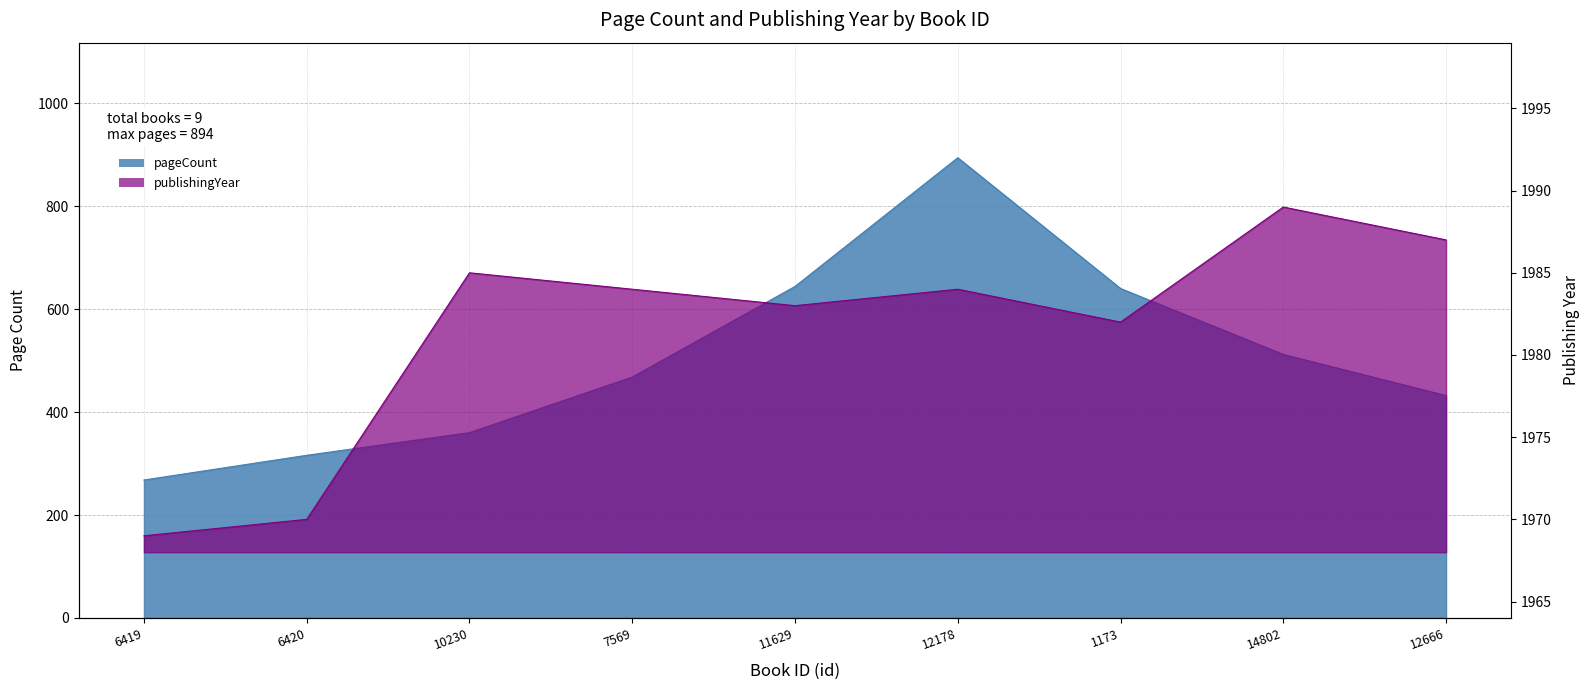

Which series has the largest range (max minus min)?

pageCount